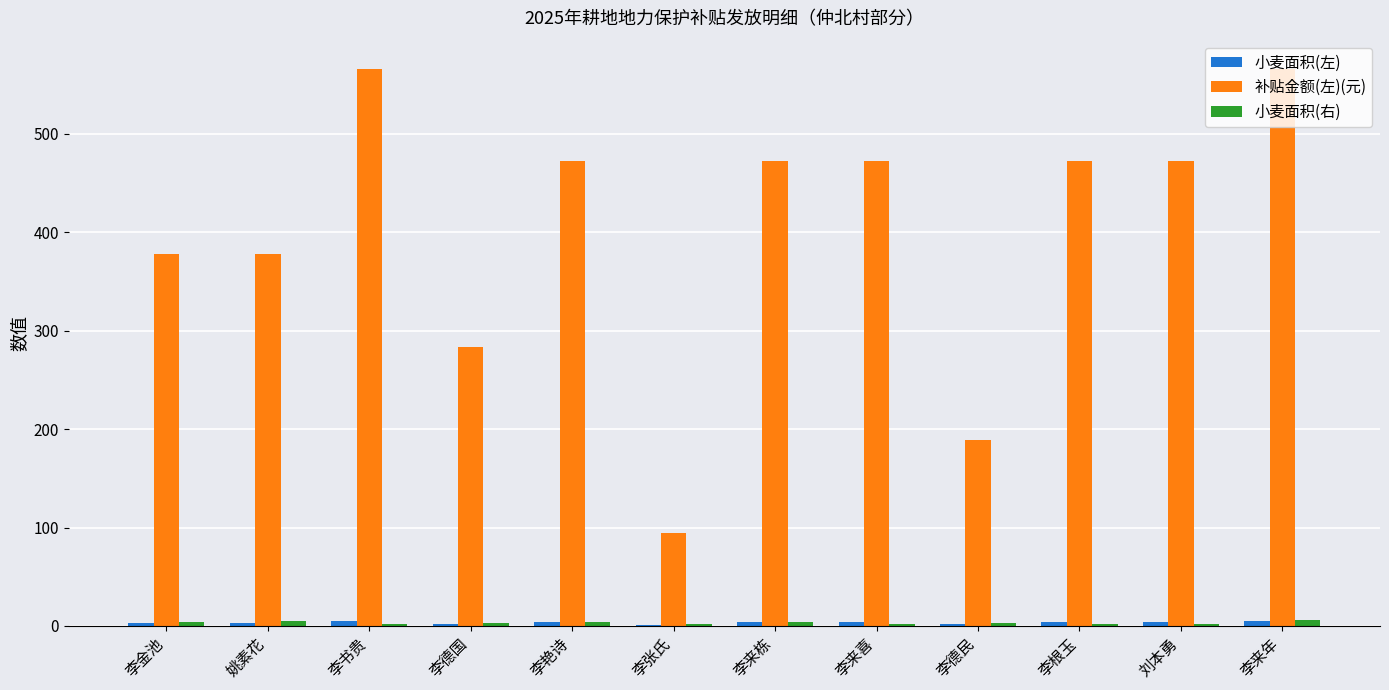

What is the sum of all 补贴金额(左)(元) values?

4814.4